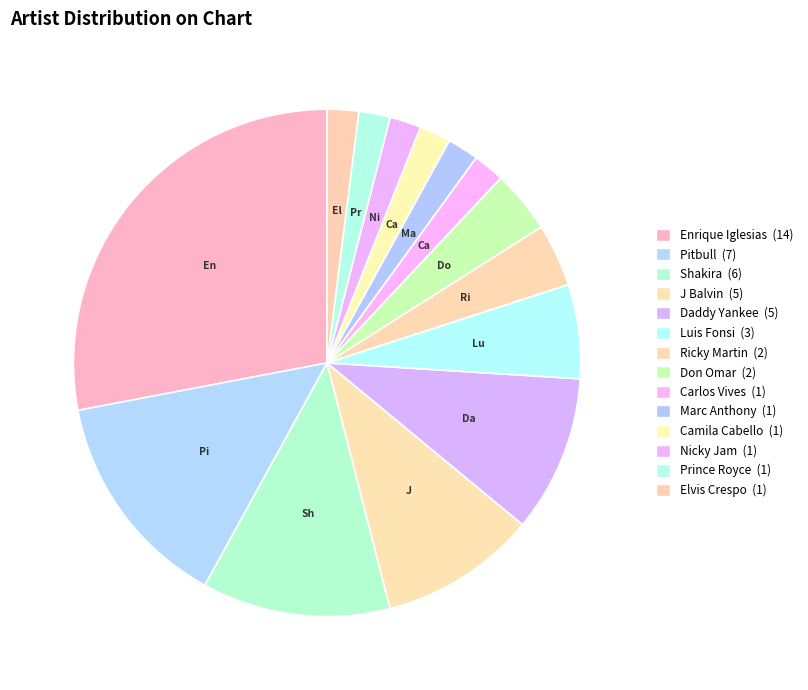

To the nearest percent, what portion does Don Omar represent?

4%